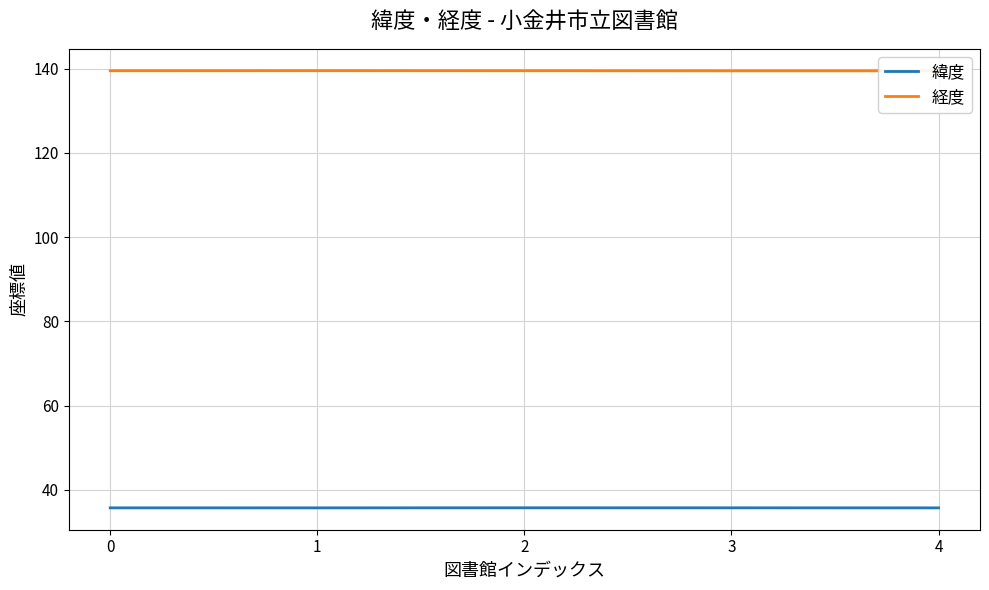

What value does the 緯度 series have at 0?

35.7